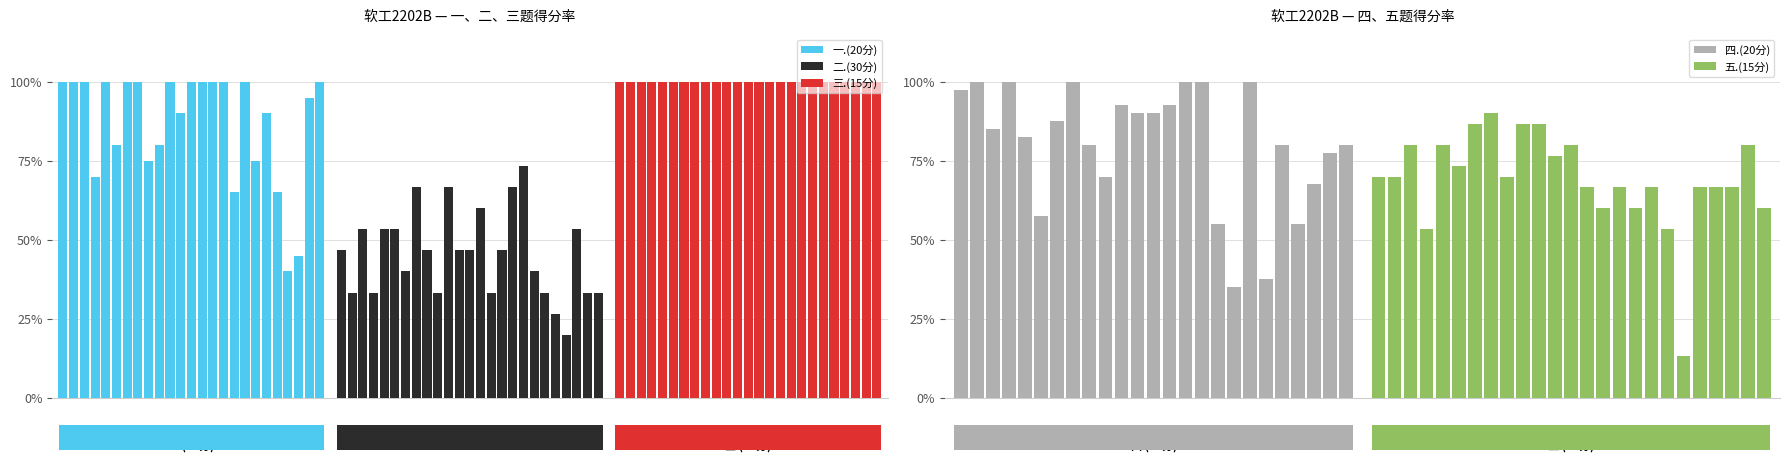

What is the average value of the 三.(15分) series?

1.0